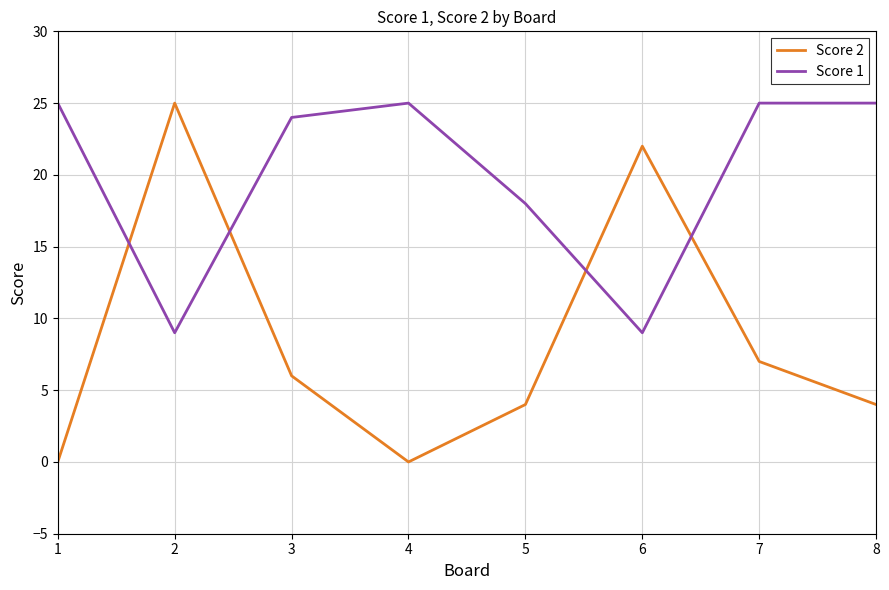

What is the highest value of the Score 1 series?

25